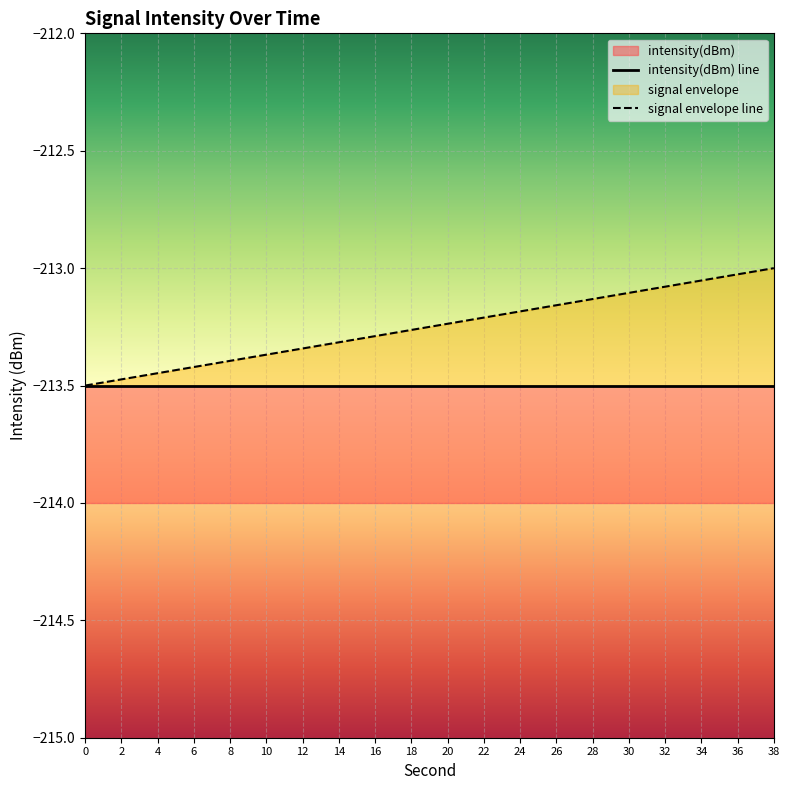

List the labels in order of signal envelope line value, smallest first.

0, 2, 4, 6, 8, 10, 12, 14, 16, 18, 20, 22, 24, 26, 28, 30, 32, 34, 36, 38